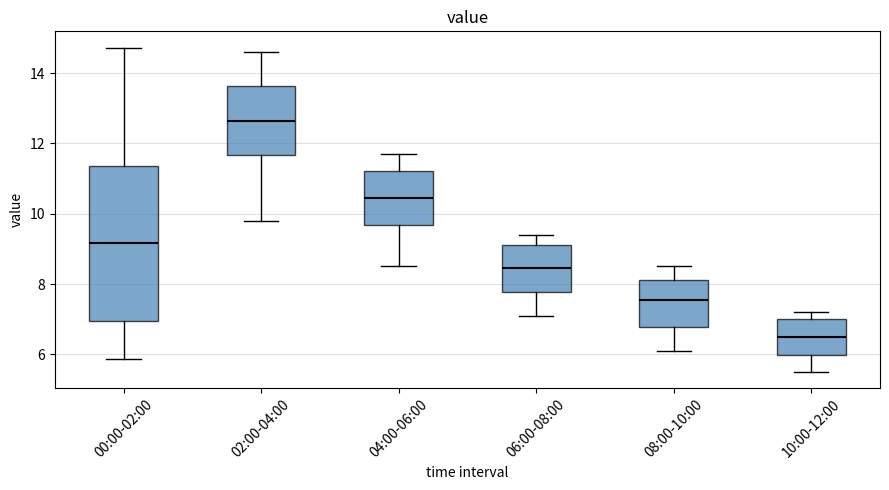

Reading left to right, read every box against the y-axis: the position of its median line, the range the box covers, and the ends of its whiskers. The values are not printed on the chart, so give them approximately, as read against the axis.

00:00-02:00: median 9.2, box 7.0 to 11.4, whiskers 5.8 to 14.8
02:00-04:00: median 12.6, box 11.6 to 13.6, whiskers 9.8 to 14.6
04:00-06:00: median 10.4, box 9.6 to 11.2, whiskers 8.6 to 11.8
06:00-08:00: median 8.4, box 7.8 to 9.2, whiskers 7.2 to 9.4
08:00-10:00: median 7.6, box 6.8 to 8.2, whiskers 6.2 to 8.6
10:00-12:00: median 6.6, box 6.0 to 7.0, whiskers 5.6 to 7.2